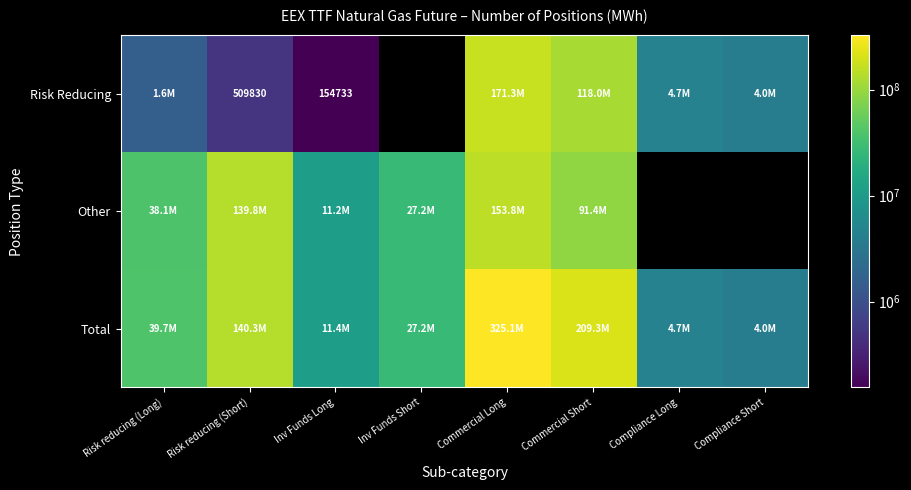

The Risk Reducing series shows 804703 at Risk reducing (Short). True or false?

False